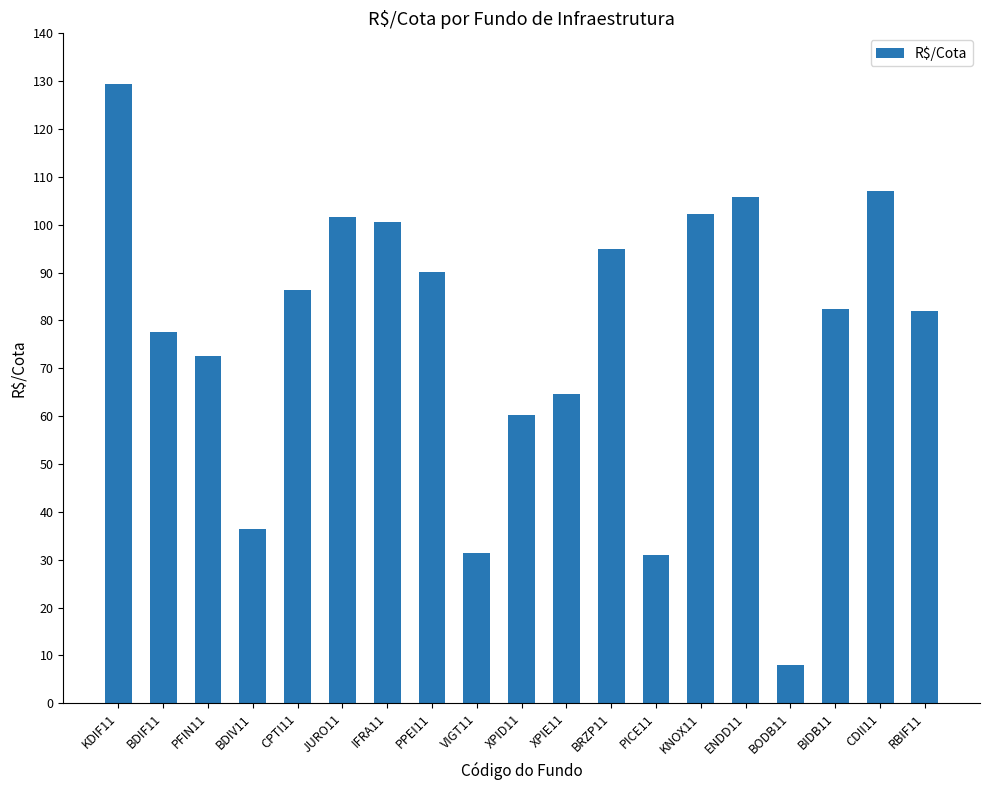

How many bars are there in total?

19